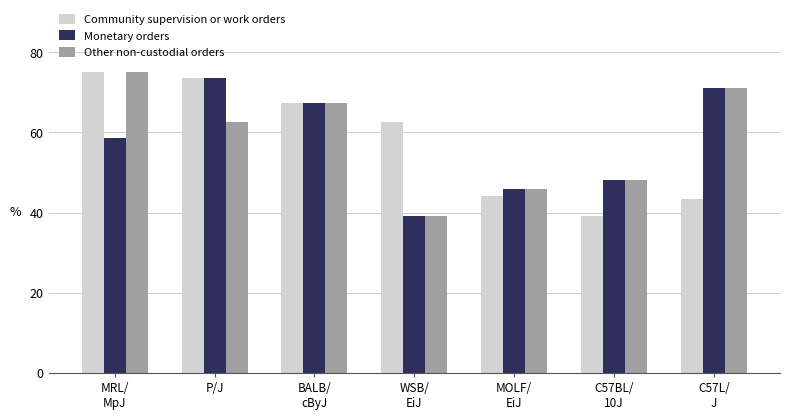

Which category has the highest value across all series?

MRL/
MpJ